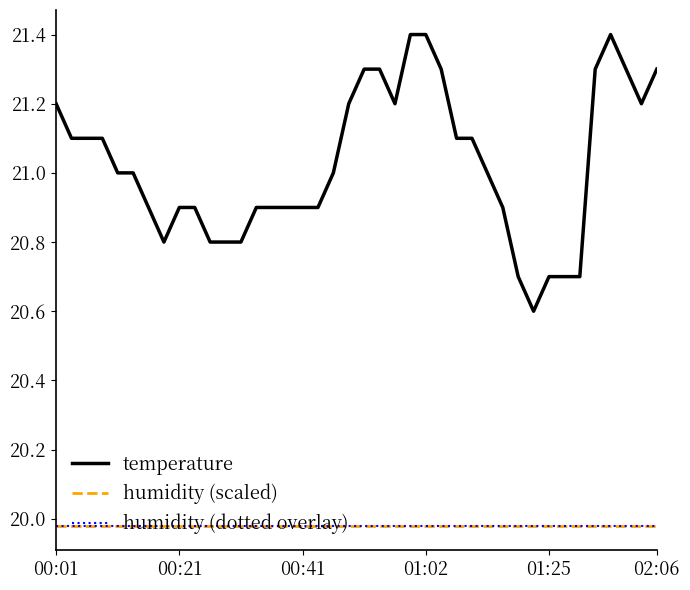

True or false: humidity (dotted overlay) and temperature intersect in this chart.

False